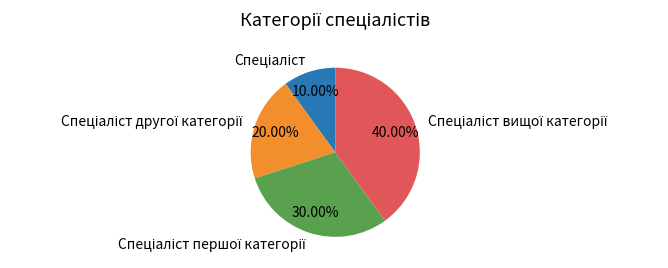

Is there any slice that represents more than half of the pie?

No